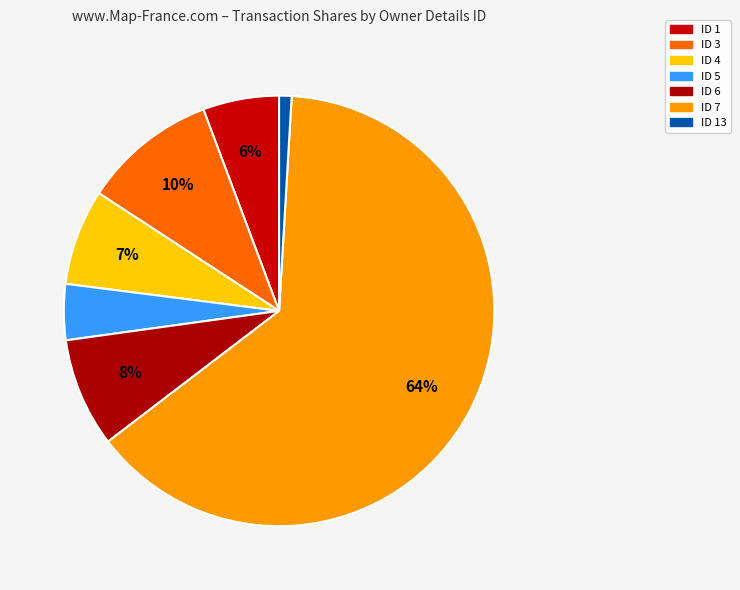

Count the number of slices in the pie.

7